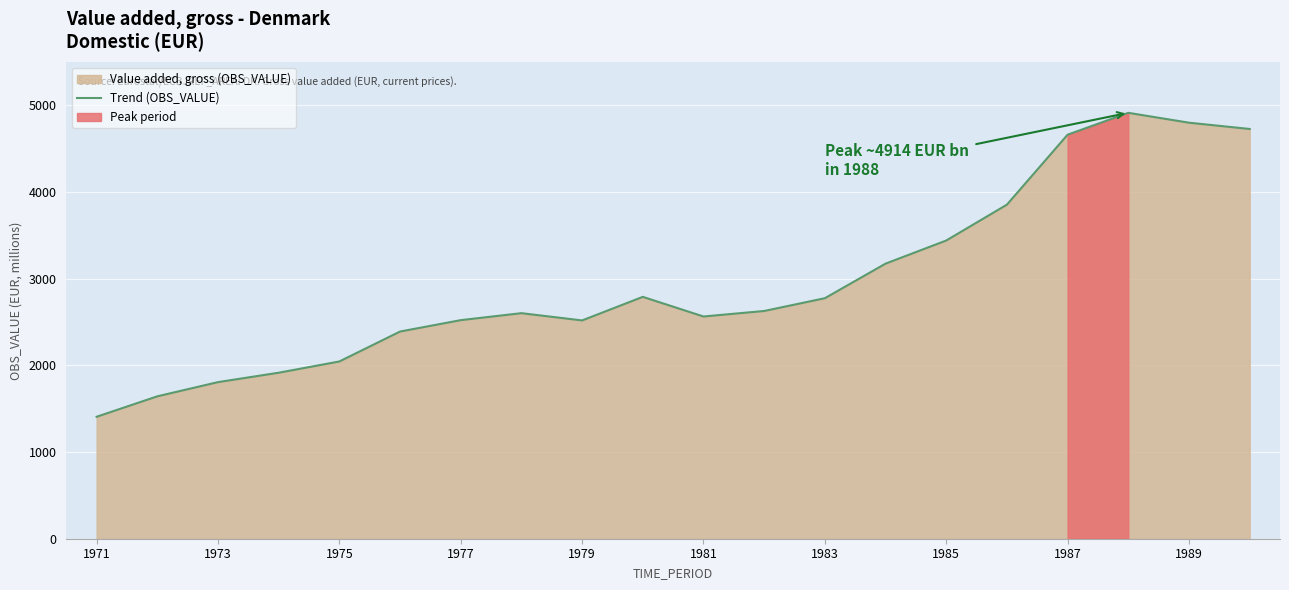

How many series are shown in this chart?

1